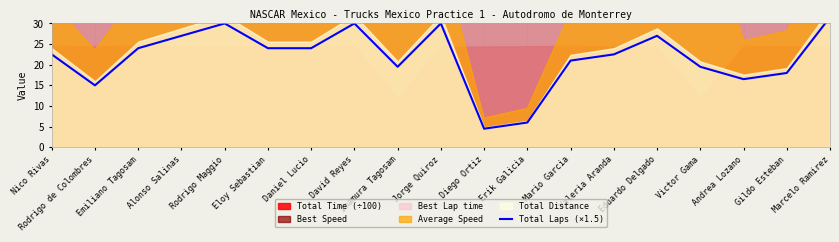

What is the ratio of the value at Gildo Esteban to the value at Alonso Salinas?

0.7